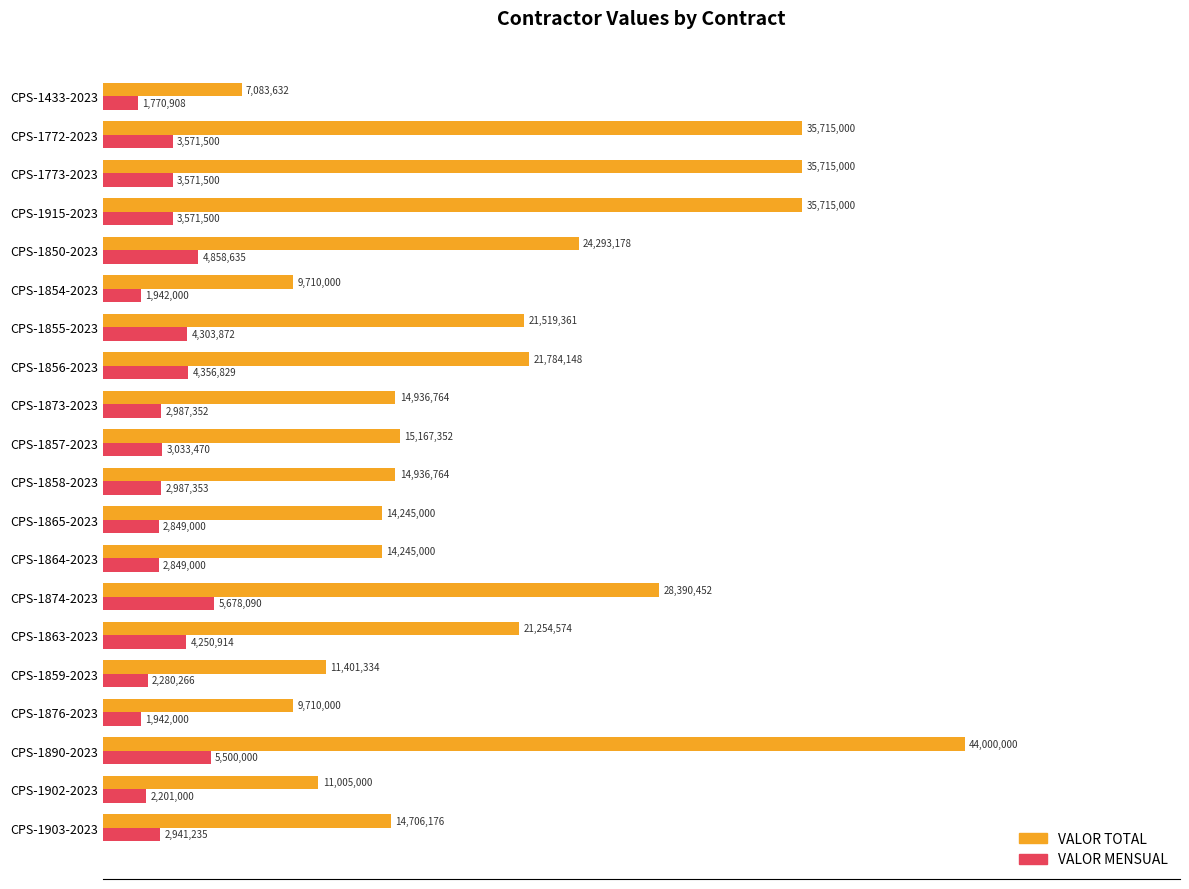

What are all the series names shown in the legend?

VALOR TOTAL, VALOR MENSUAL